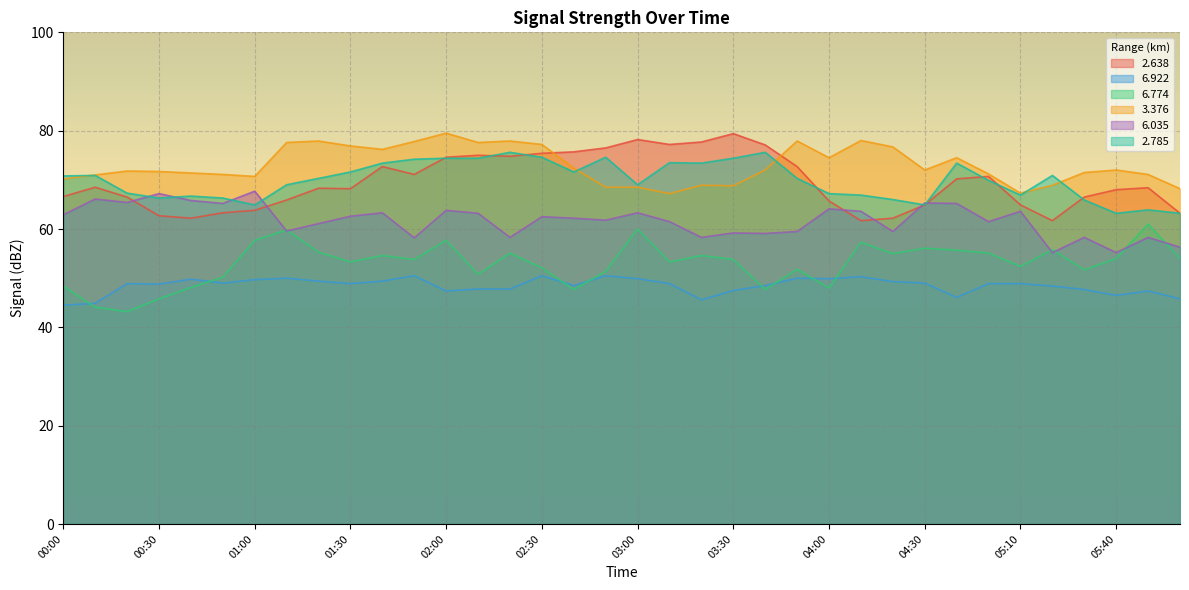

Is the value of   2.638 at 04:40 greater than the value of   6.922 at 04:00?

Yes